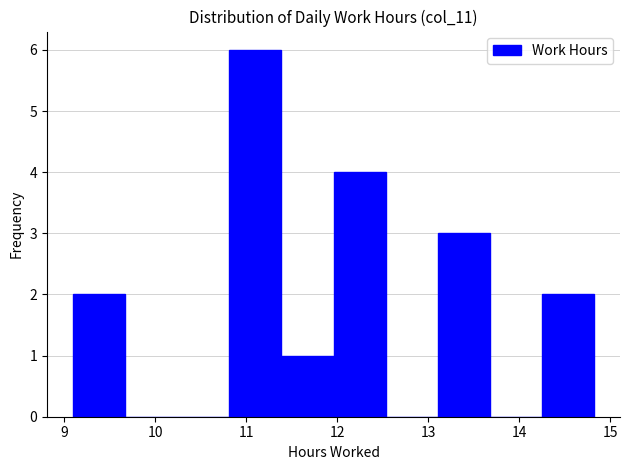

Which range on the x-axis has the tallest bar?

10.8 to 11.4